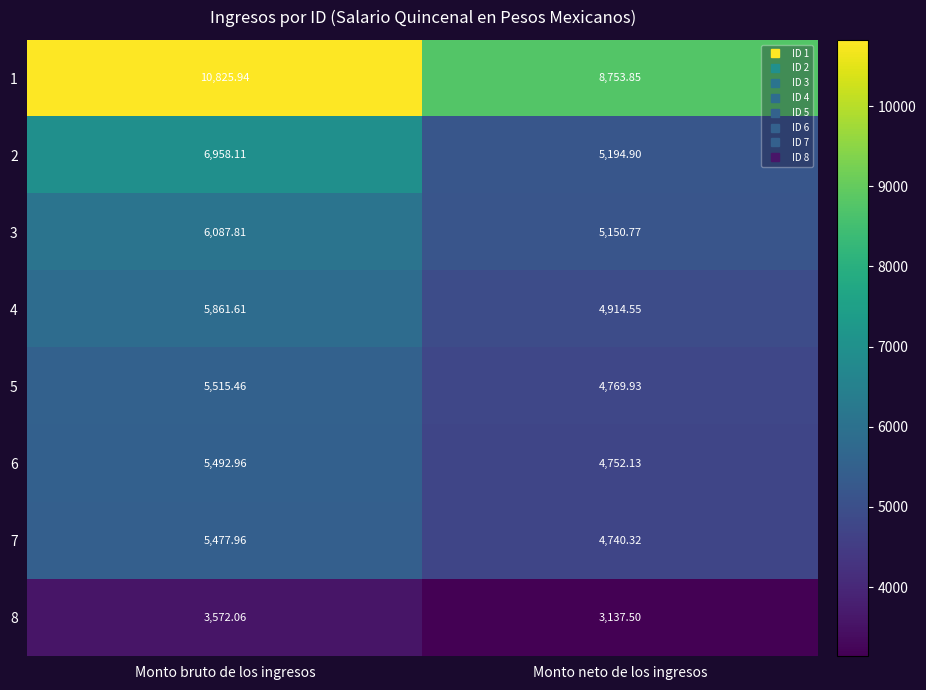

Which series has the largest range (max minus min)?

1